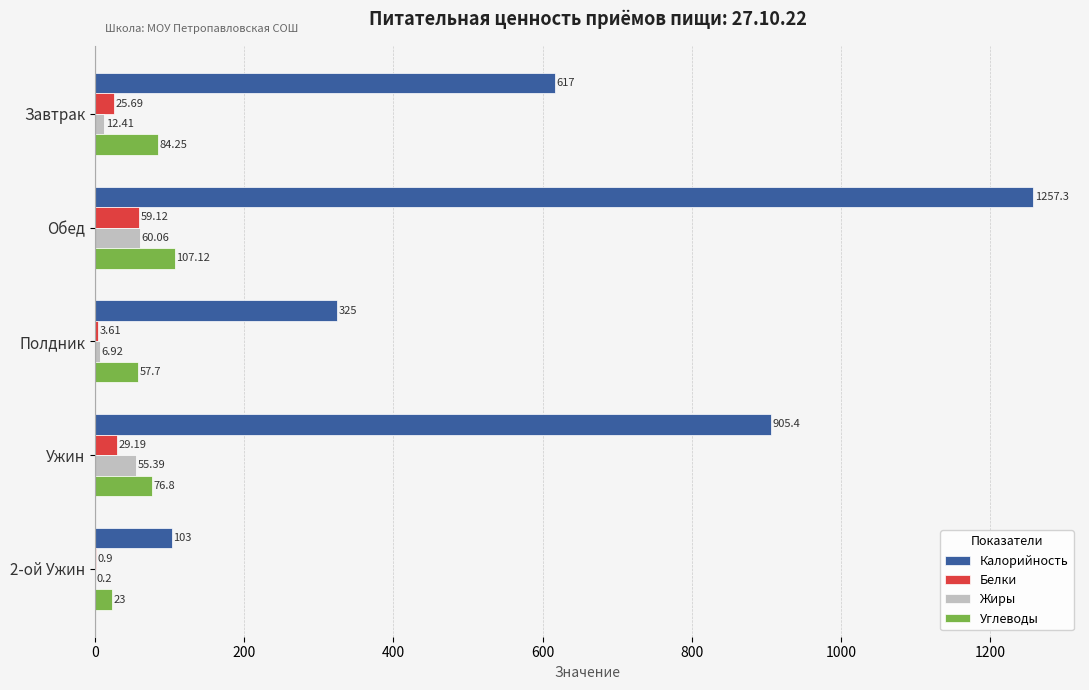

Which series has the largest total across all categories?

Калорийность